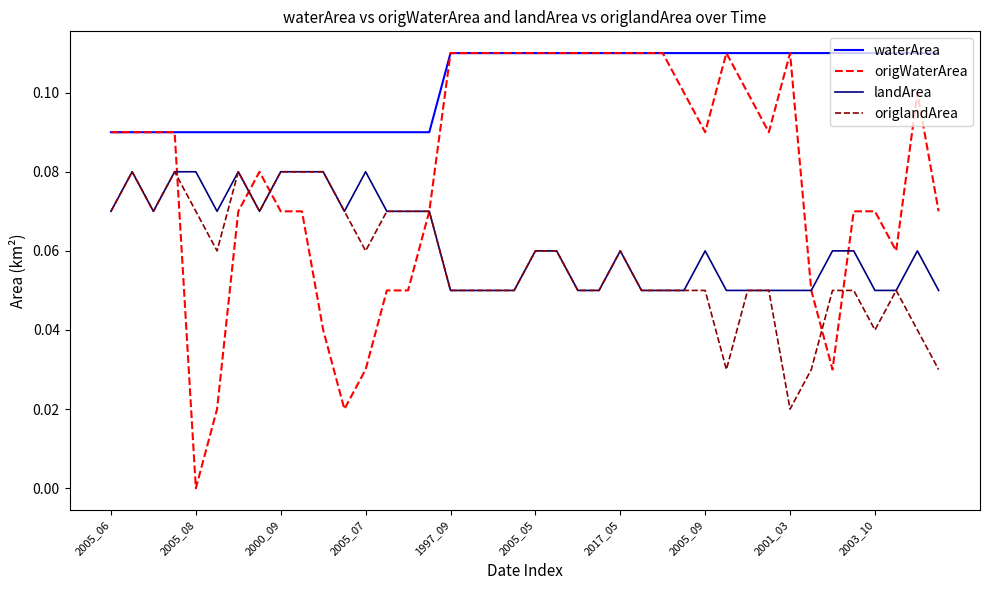

True or false: waterArea and origlandArea cross at least once.

False